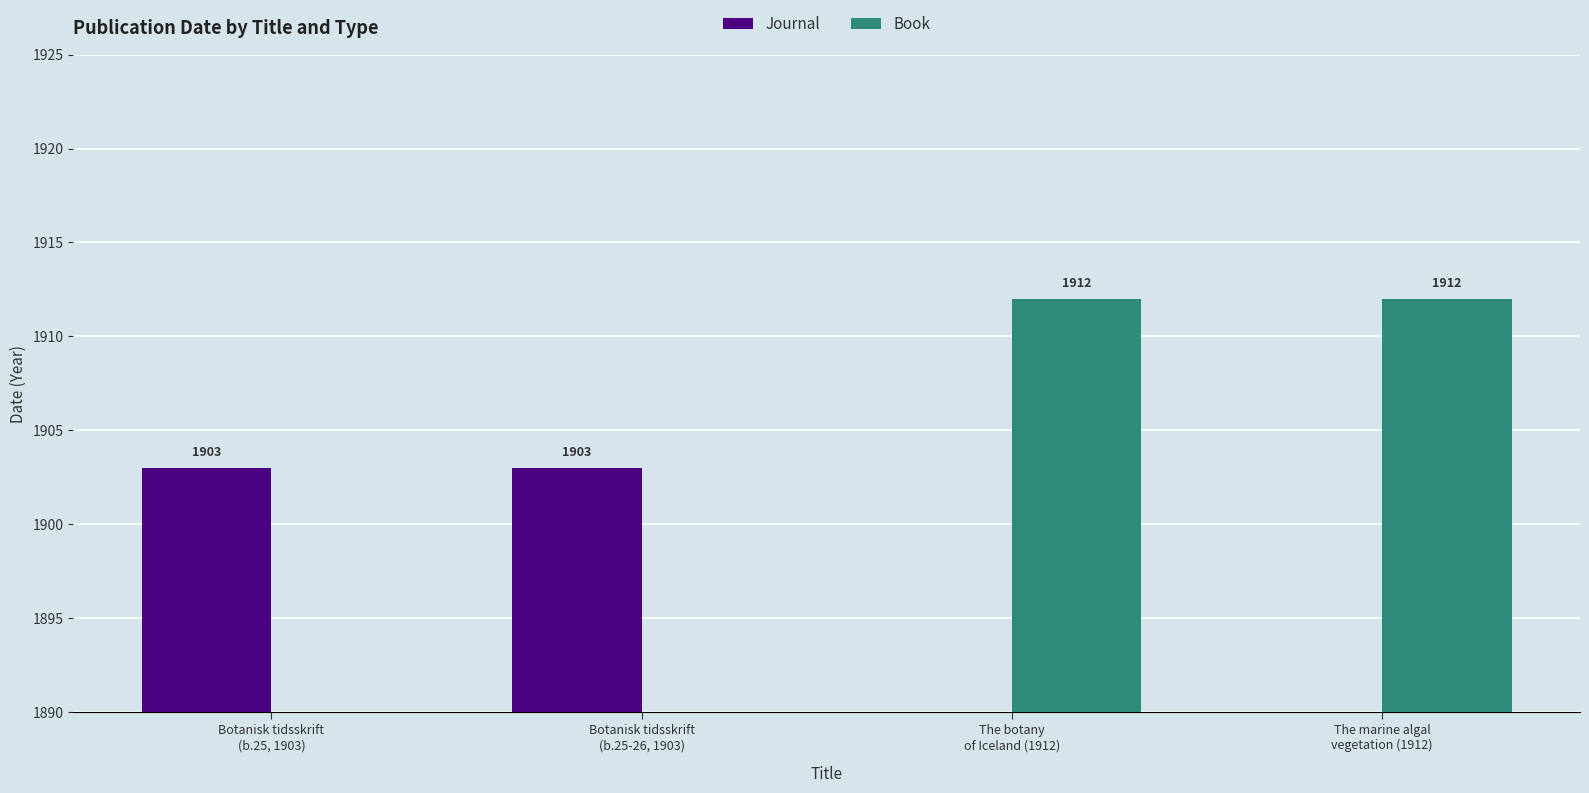

Rank the series at The marine algal
vegetation (1912) from highest to lowest value.

Book, Journal